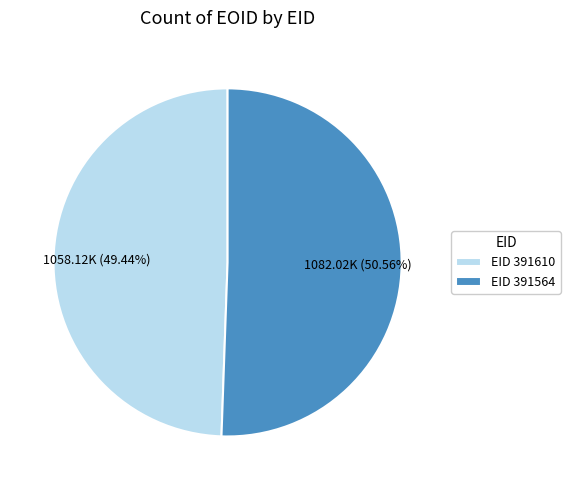

Rank the categories by value from highest to lowest.

EID 391564, EID 391610